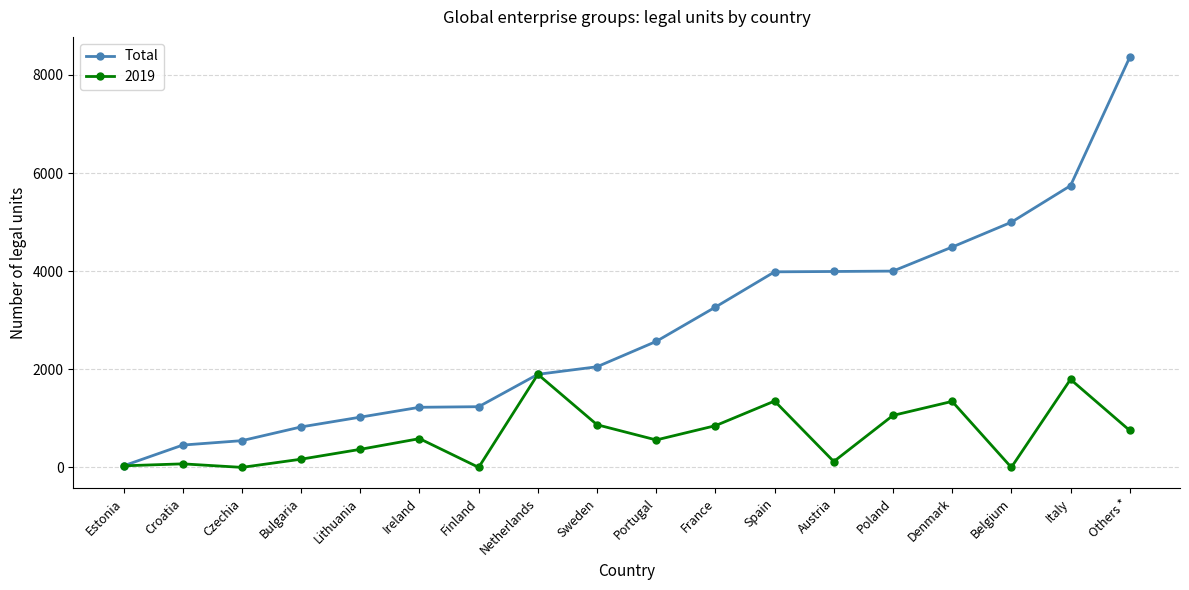

List the series in order of their peak value, highest first.

Total, 2019